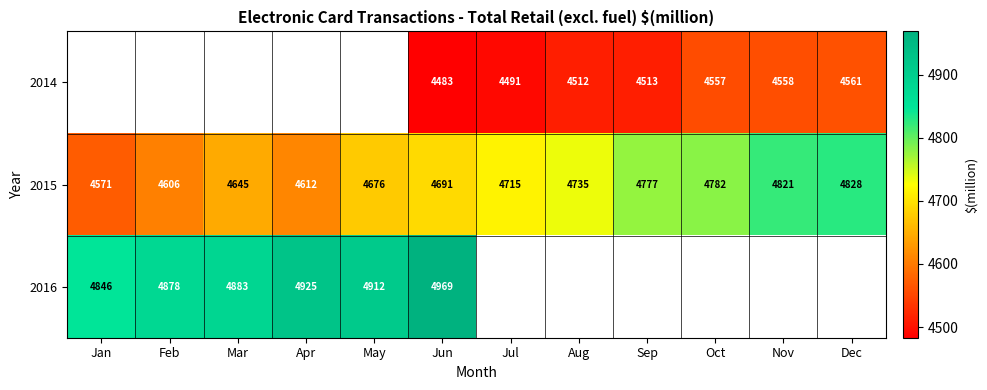

What is the total value across all series at Jun?

14143